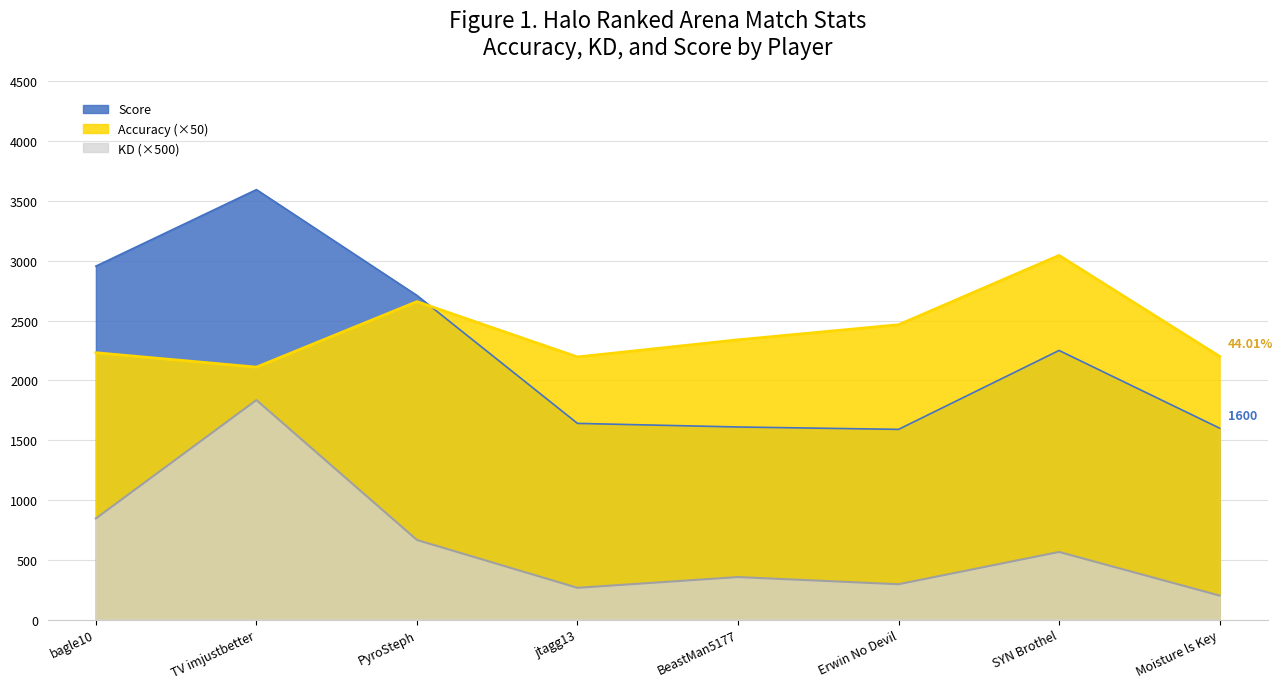

Between jtagg13 and Erwin No Devil, which series saw the biggest shift?

Accuracy (×50)